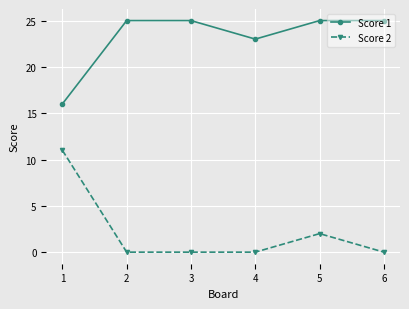

Reading left to right, what are all the values shown in this chart?

Score 1: 16	25	25	23	25	25
Score 2: 11	0	0	0	2	0